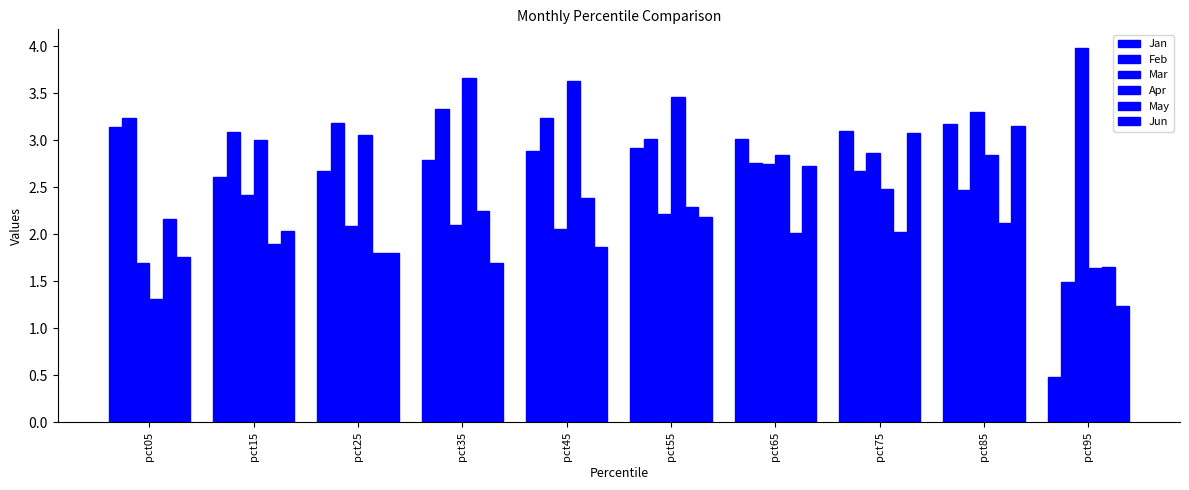

The Jun series shows 0.4 at pct25. True or false?

False